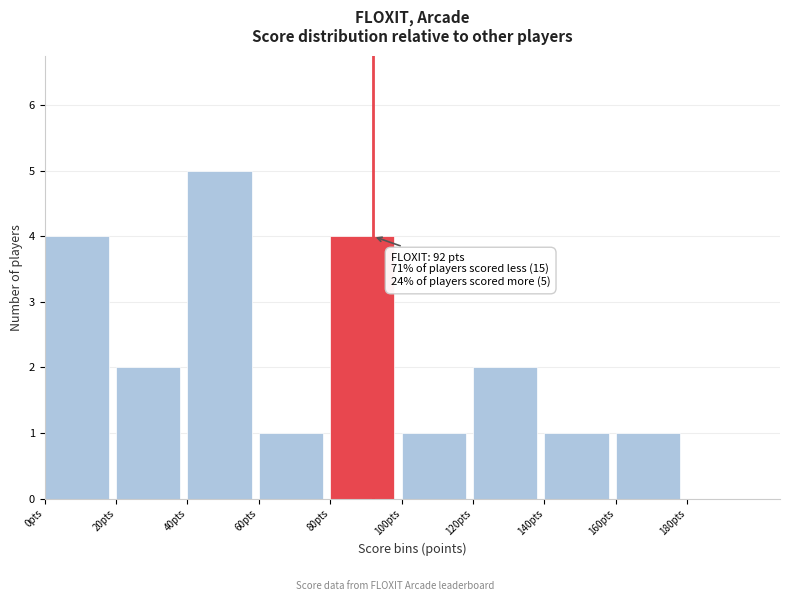

Over which range of the x-axis is the bar tallest?

40 to 60